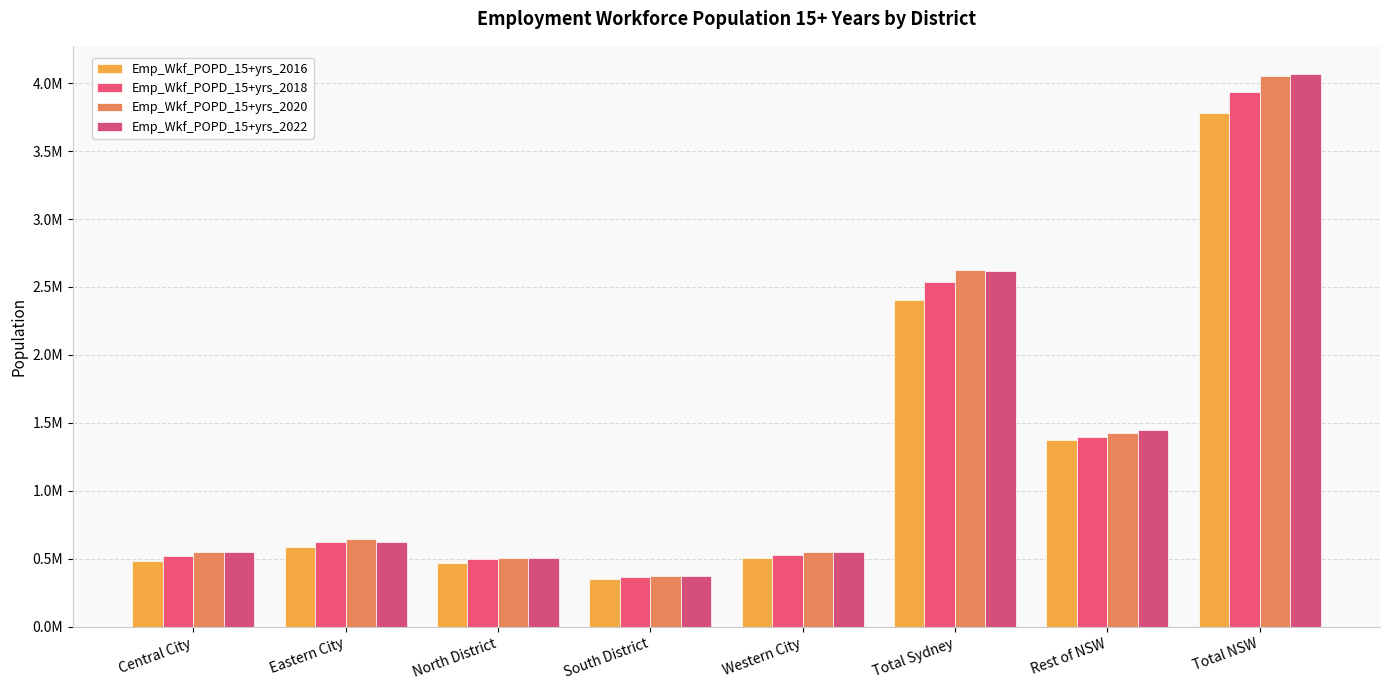

Which category has the highest value in the Emp_Wkf_POPD_15+yrs_2018 series?

Total NSW